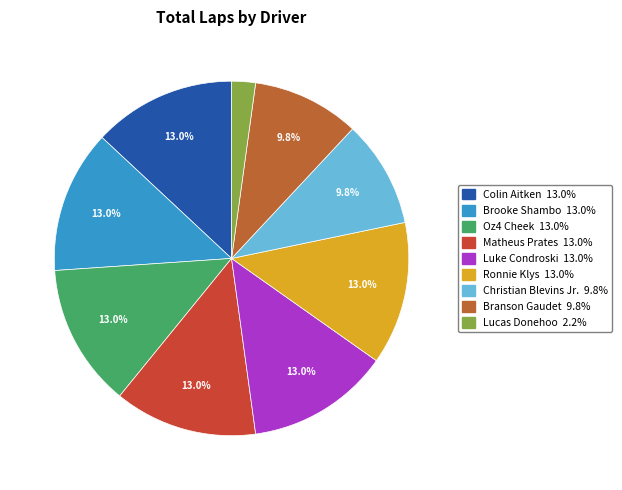

Is it true that Oz4 Cheek is 20% of the pie?

False